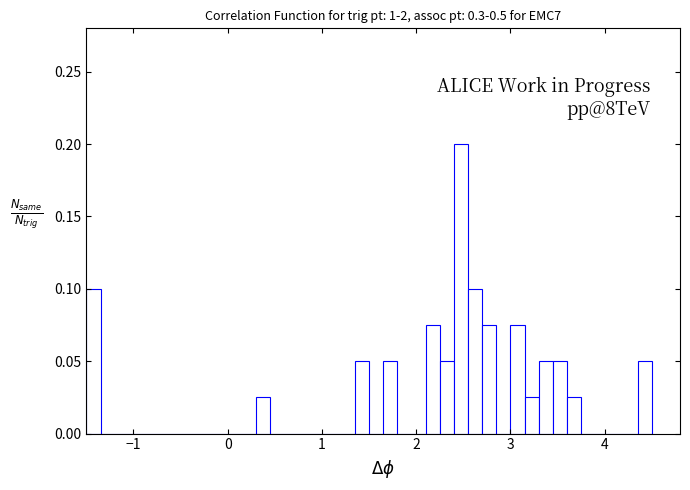

Read against the x-axis, roughly where is the centre of the tallest bar?

2.5